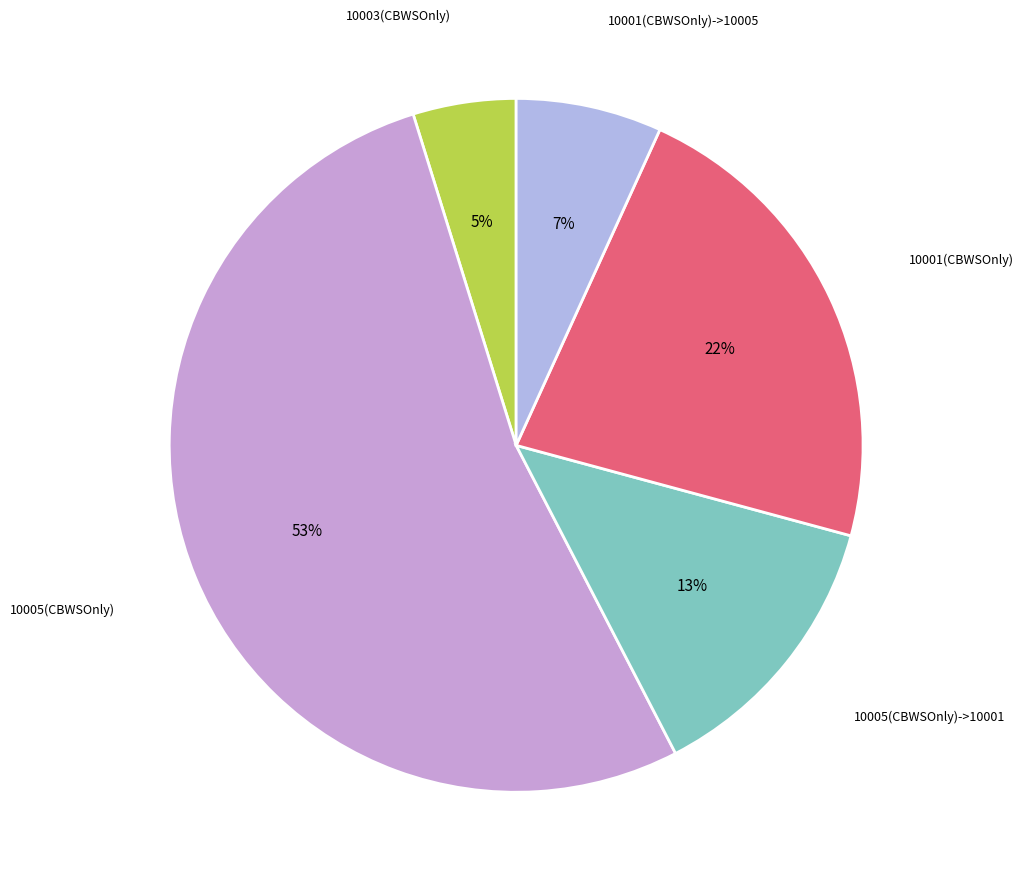

What is the smallest slice in the pie chart?

10003(CBWSOnly)